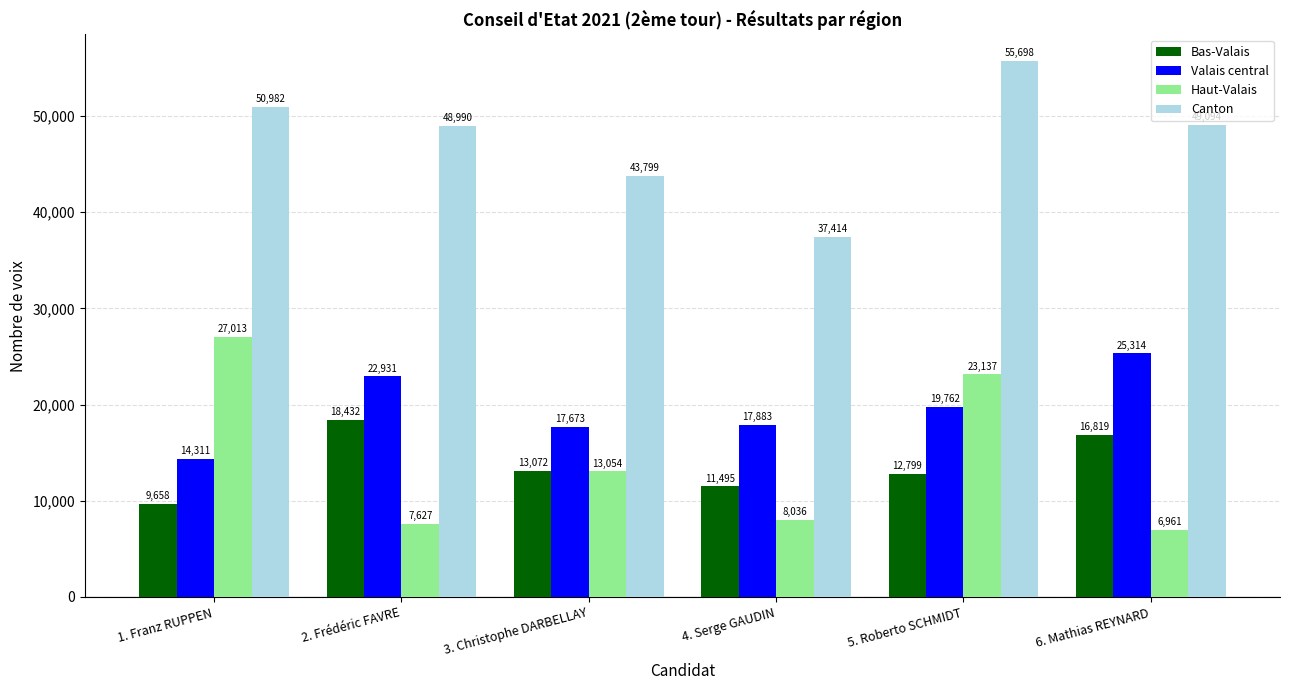

What is the smallest value displayed?

6961